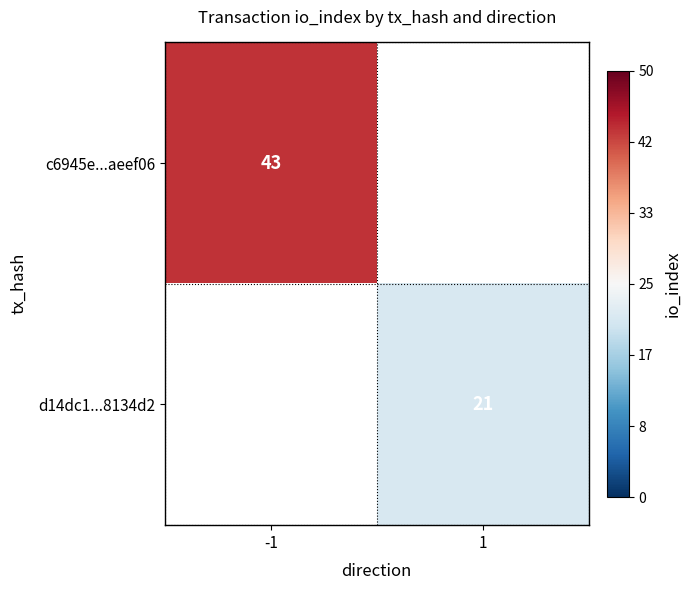

Is the value of c6945e...aeef06 at -1 greater than the value of d14dc1...8134d2 at 1?

Yes